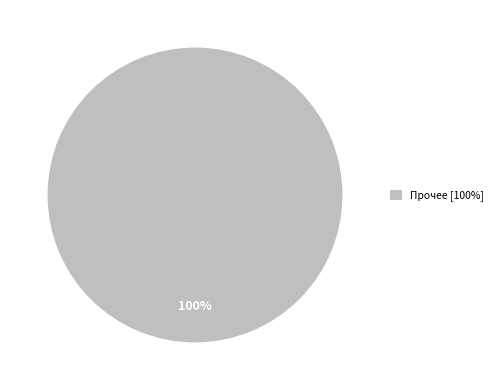

Rank the categories by value from lowest to highest.

Прочее [100%]